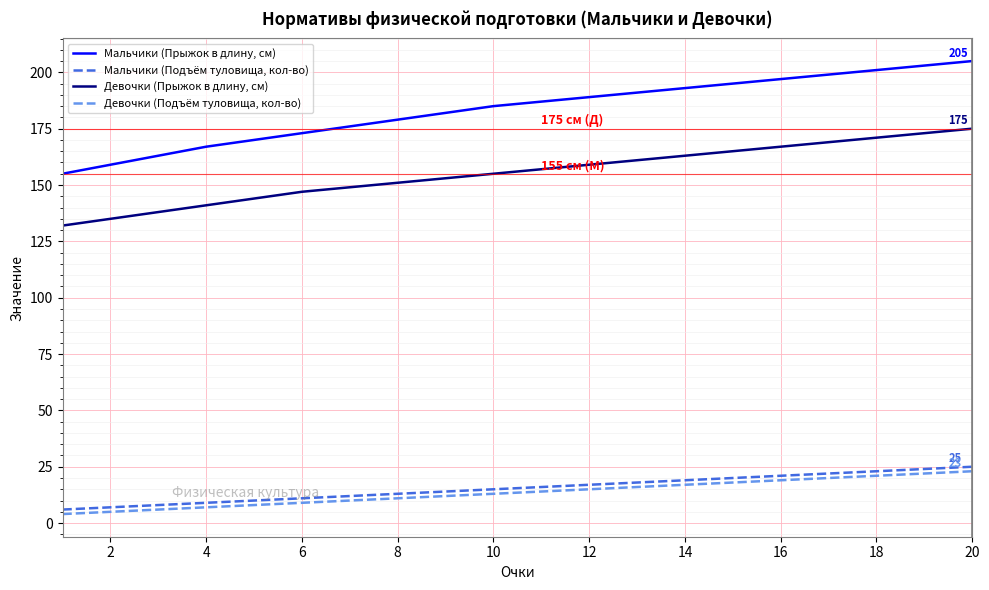

What is the difference between the maximum and minimum values in the Девочки (Прыжок в длину, см) series?

43